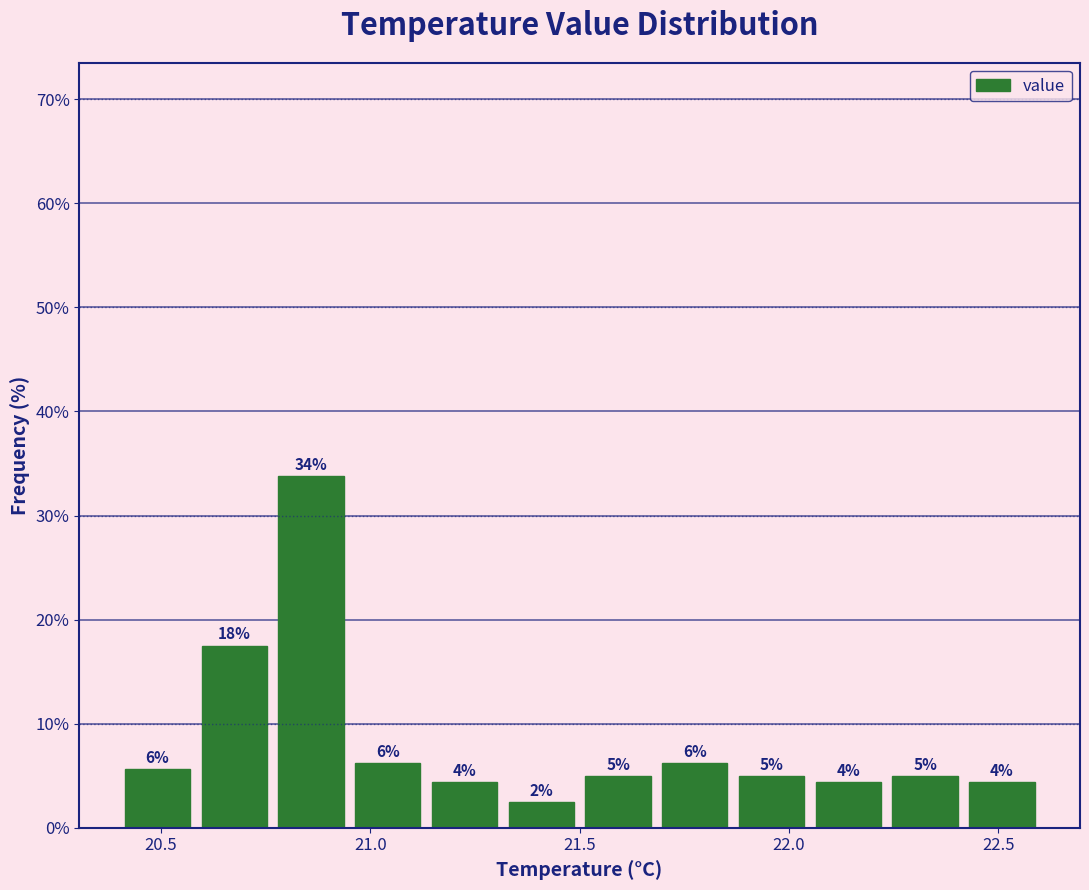

Read against the x-axis, roughly where is the centre of the tallest bar?

20.85